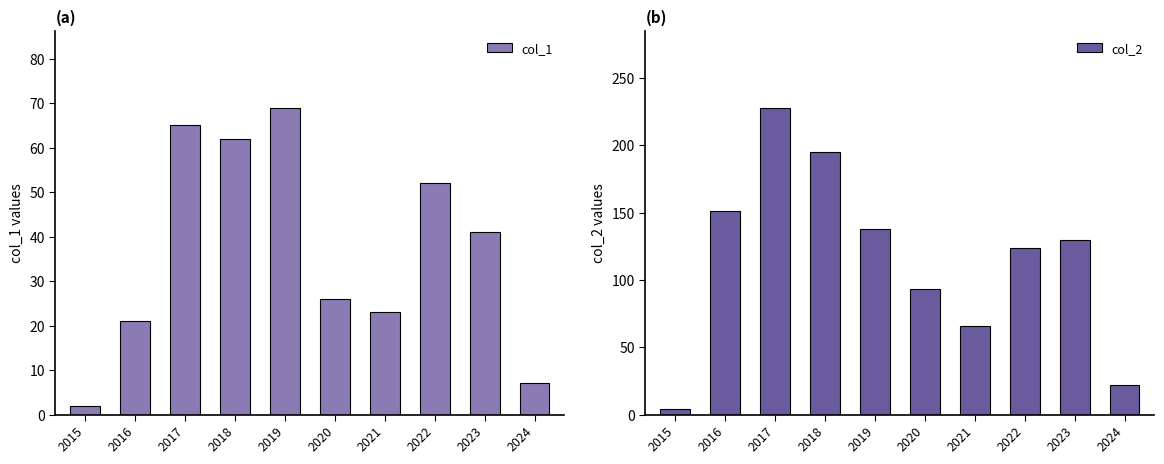

What is the difference between the second highest and minimum values in the col_1 series?

63